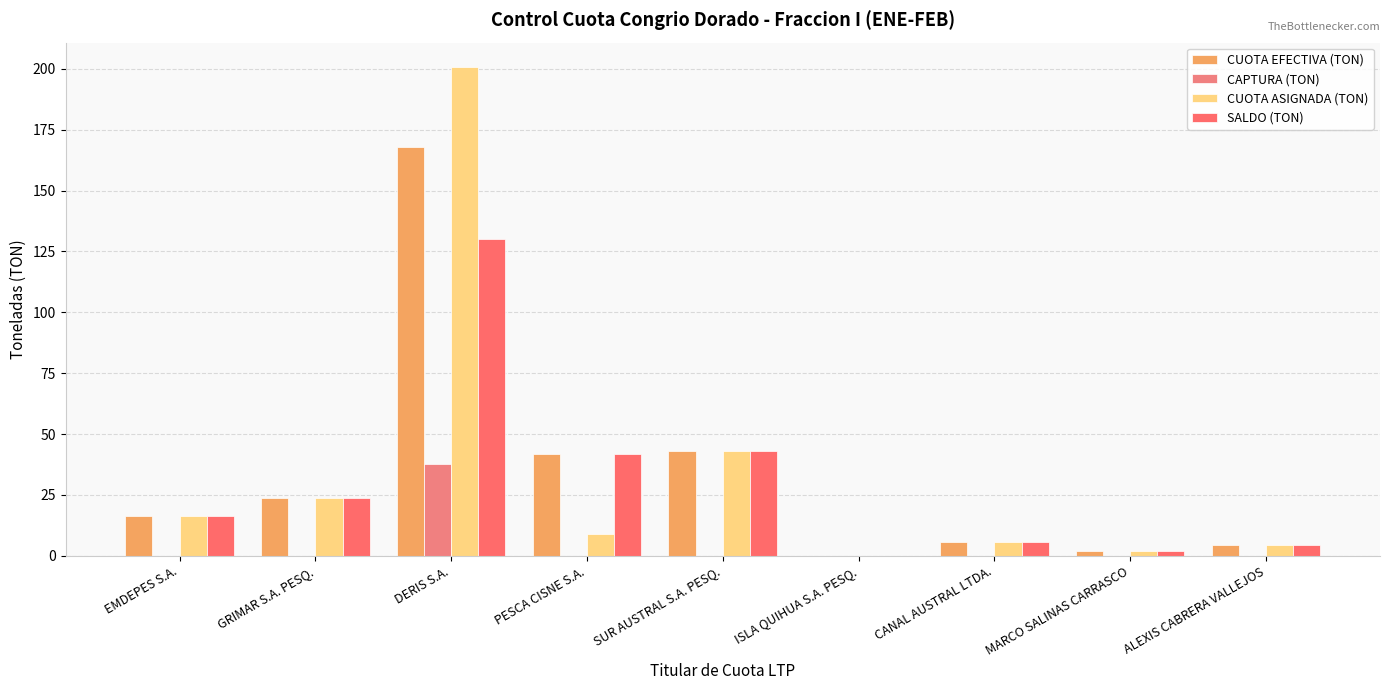

Which series has the largest range (max minus min)?

CUOTA ASIGNADA (TON)